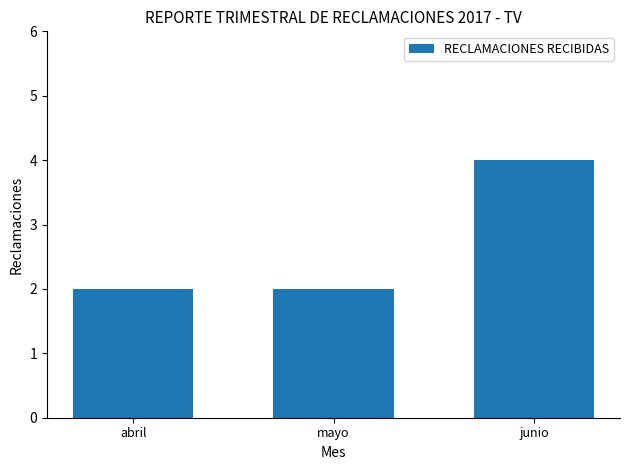

Does the chart contain any negative values?

No